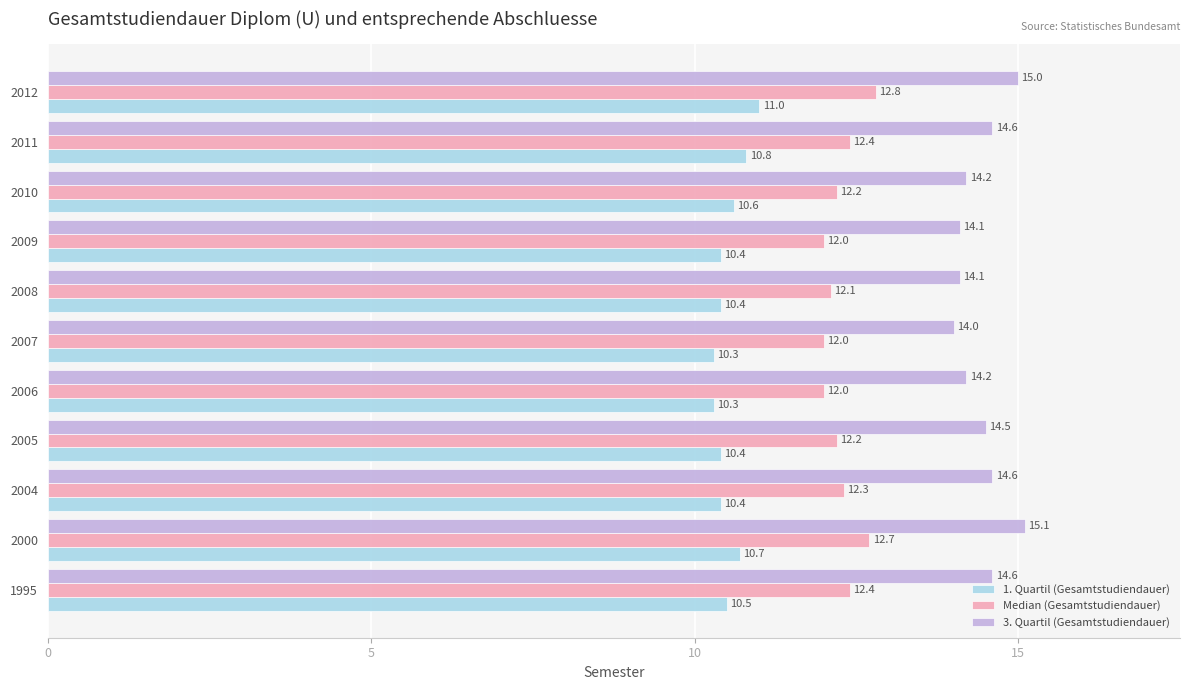

True or false: 1. Quartil (Gesamtstudiendauer) has a value of 10.6 at 2010.

True